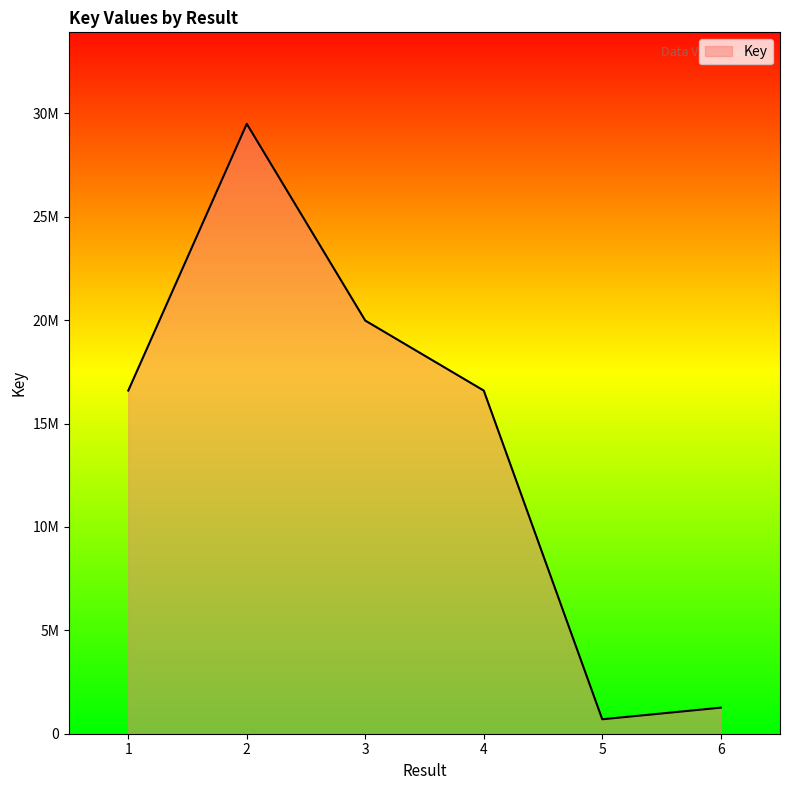

Does the chart display data point markers on the line(s)?

No